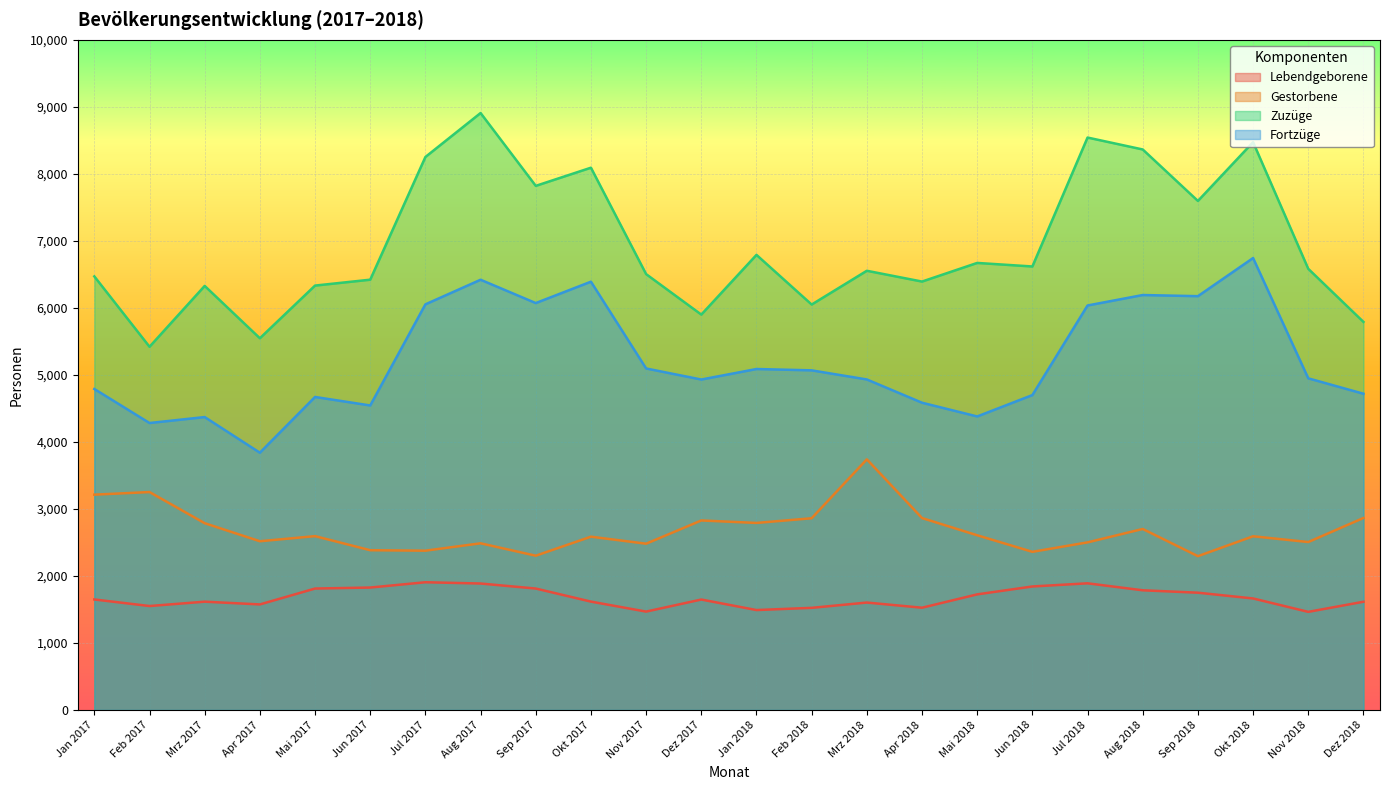

At which label is Fortzüge closest to 5291?

Nov 2017